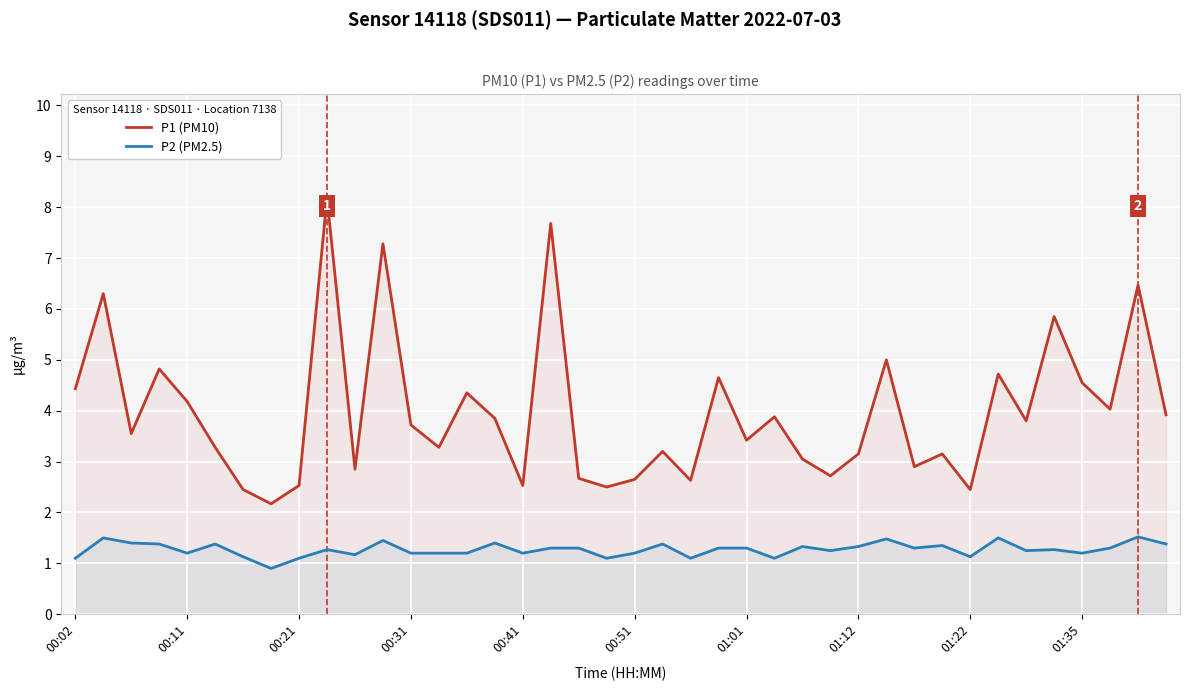

At how many categories does at least one series exceed 4?

15